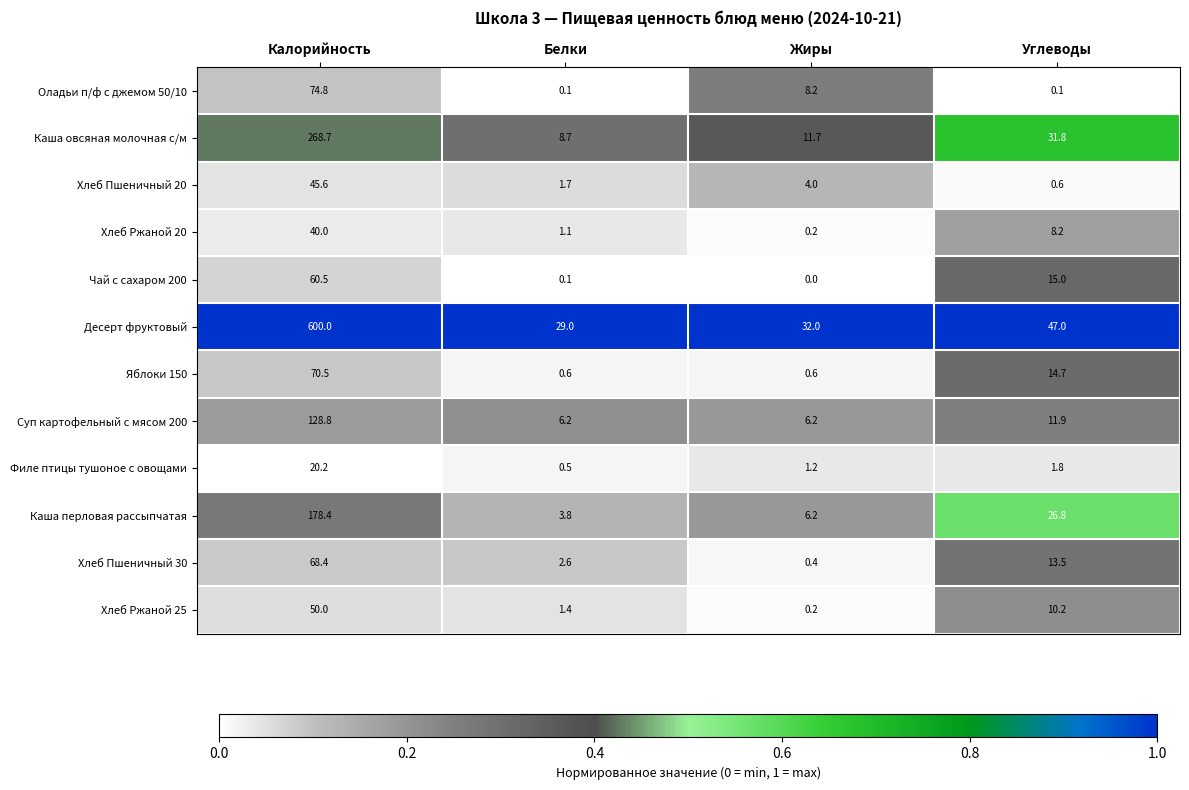

List the series in order of their peak value, highest first.

Десерт фруктовый, Каша овсяная молочная с/м, Каша перловая рассыпчатая, Суп картофельный с мясом 200, Оладьи п/ф с джемом 50/10, Яблоки 150, Хлеб Пшеничный 30, Чай с сахаром 200, Хлеб Ржаной 25, Хлеб Пшеничный 20, Хлеб Ржаной 20, Филе птицы тушоное с овощами